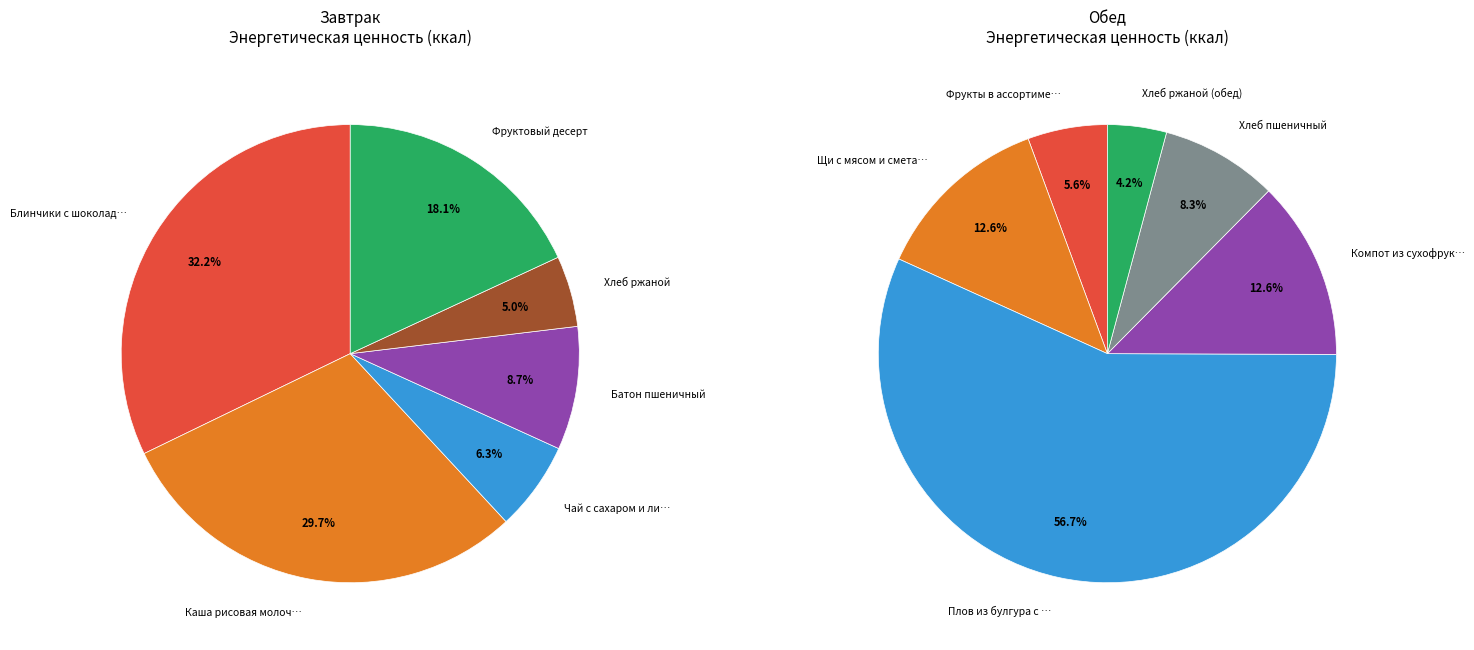

Which series has the widest spread of values?

Завтрак